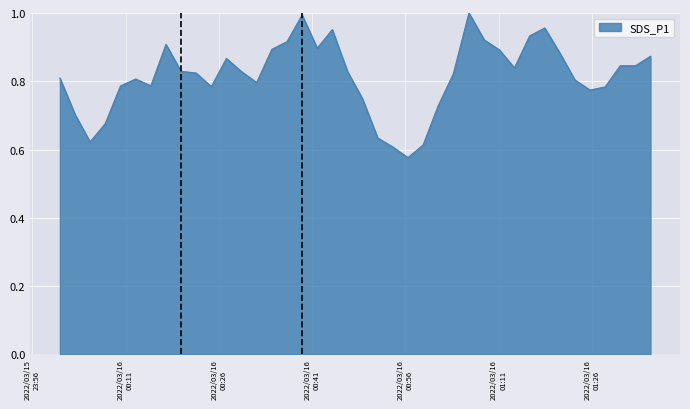

What is the difference between the maximum and minimum values?

0.4